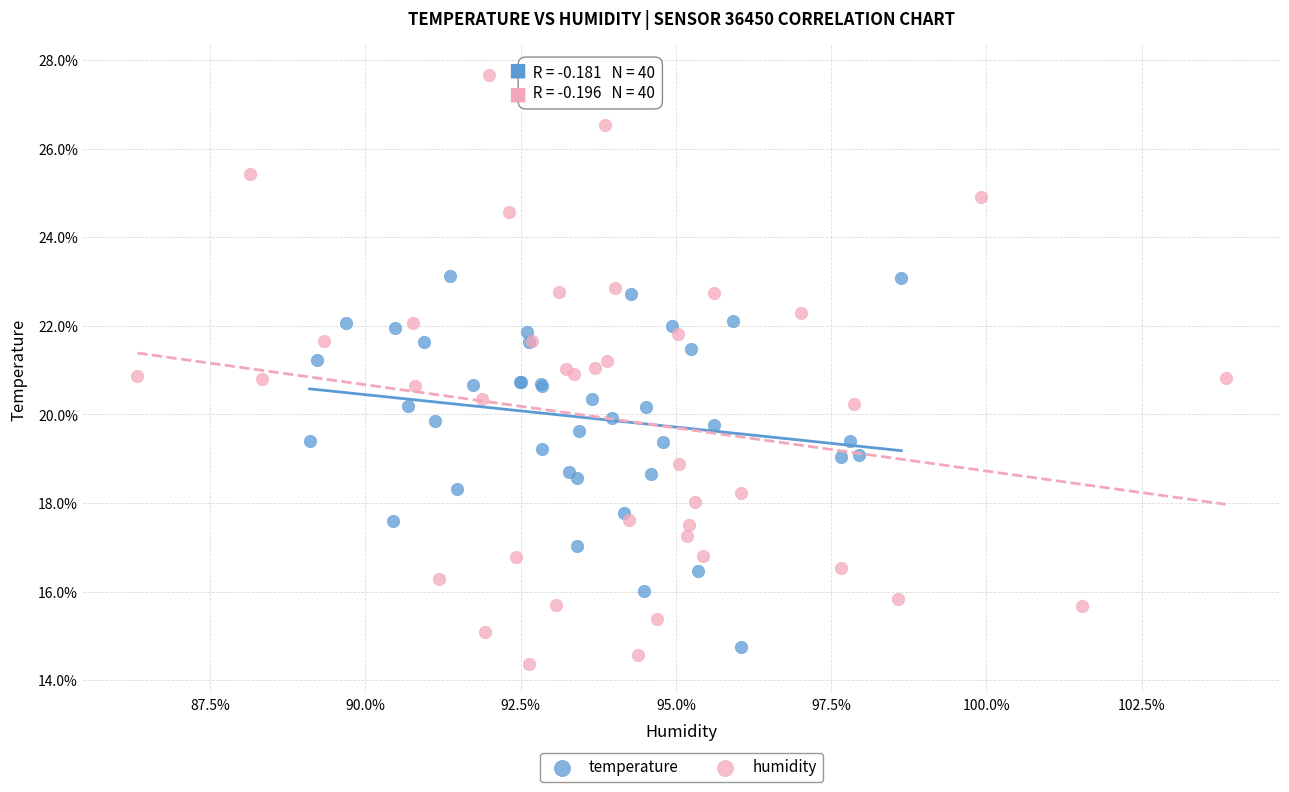

Which series has the largest Y range (max minus min)?

humidity